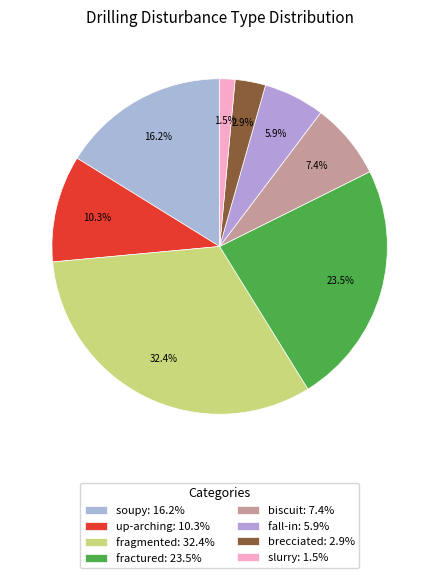

Rank the categories by value from highest to lowest.

fragmented, fractured, soupy, up-arching, biscuit, fall-in, brecciated, slurry